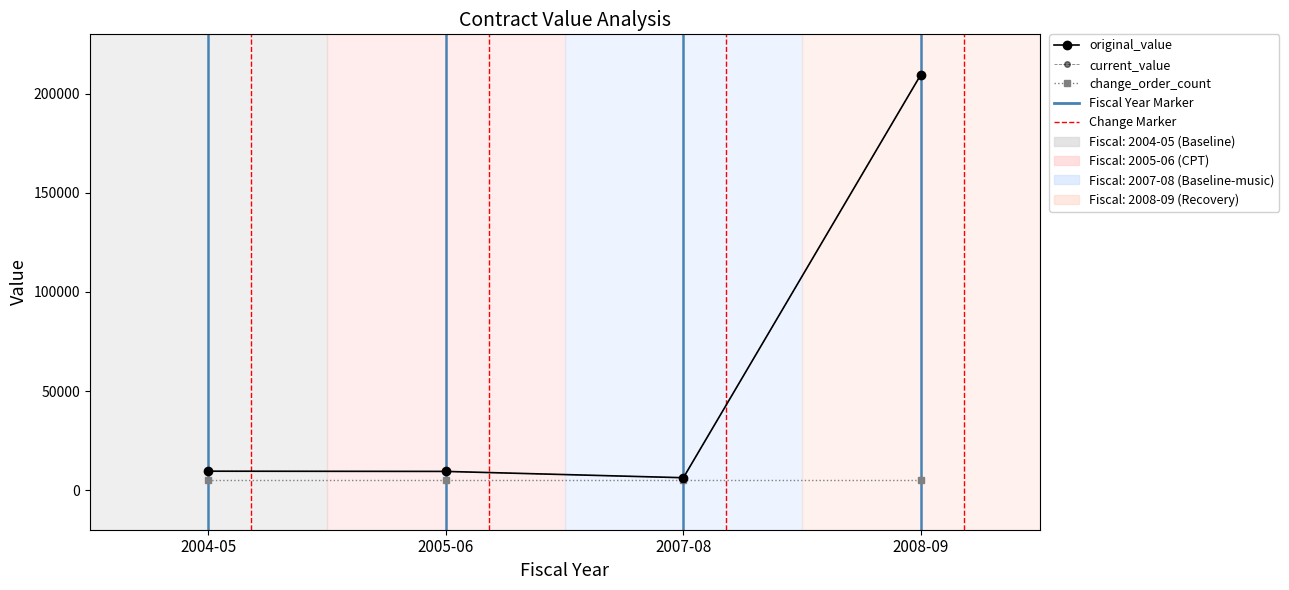

Reading left to right, what are all the values shown in this chart?

original_value: 9534.2	9423.0	6245.0	209640.0
current_value: 9534.2	9423.0	6245.0	209640.0
change_order_count: 5000.0	5000.0	5000.0	5000.0